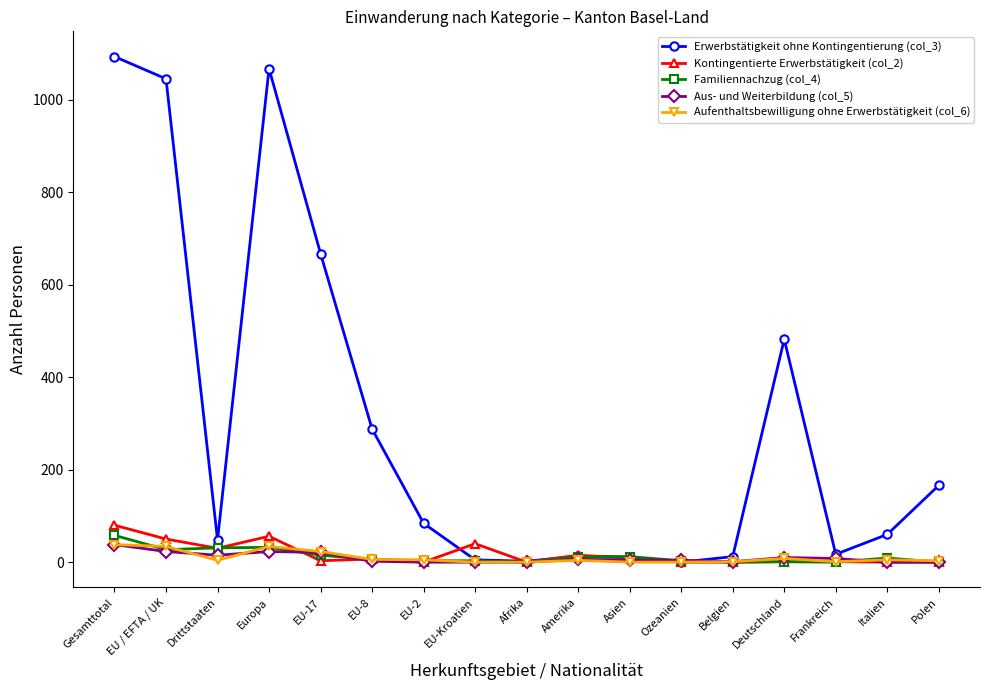

Which series has the largest range (max minus min)?

Erwerbstätigkeit ohne Kontingentierung (col_3)